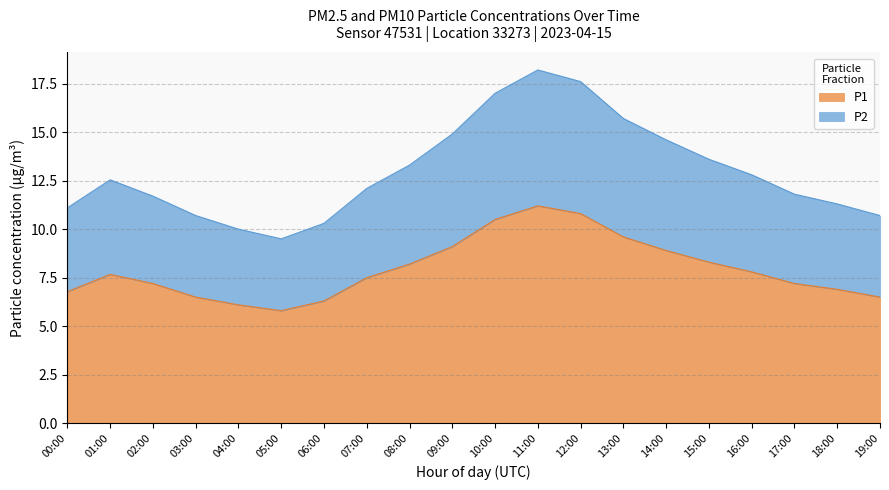

What is the sum of all P1 values?

158.8